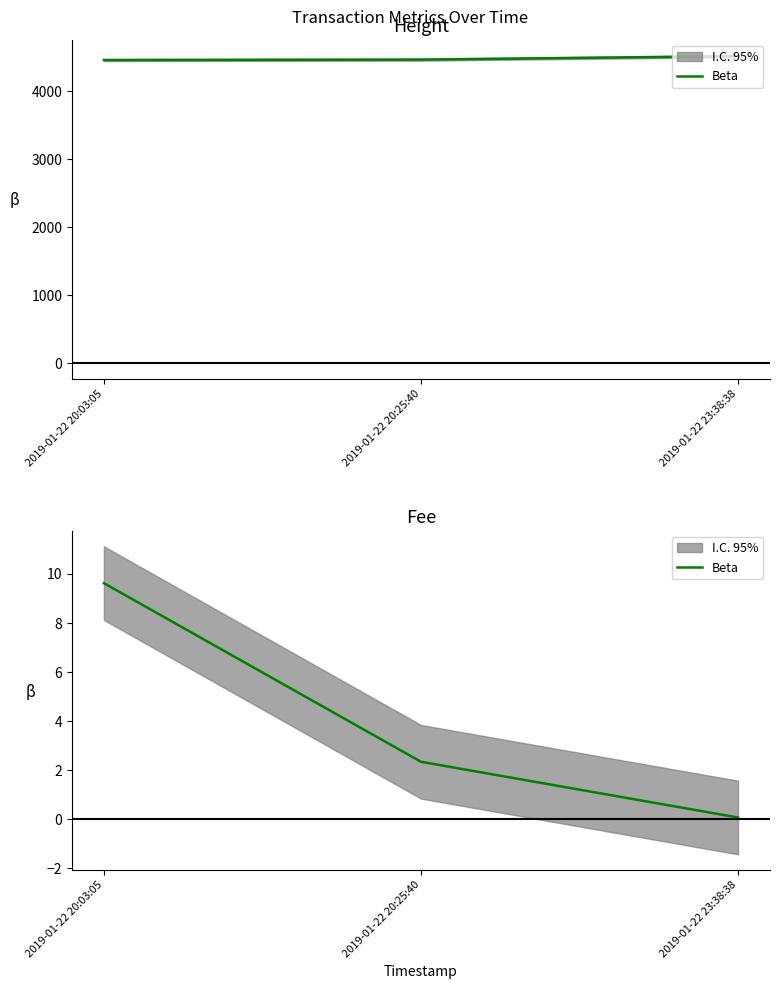

At which label is the value closest to 4?

2019-01-22 20:25:40